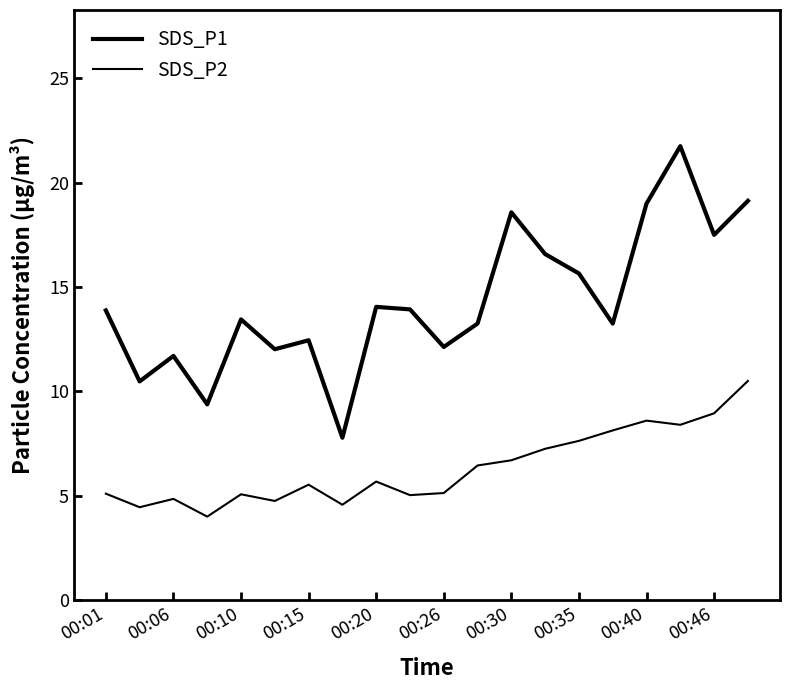

List the series in order of their peak value, lowest first.

SDS_P2, SDS_P1